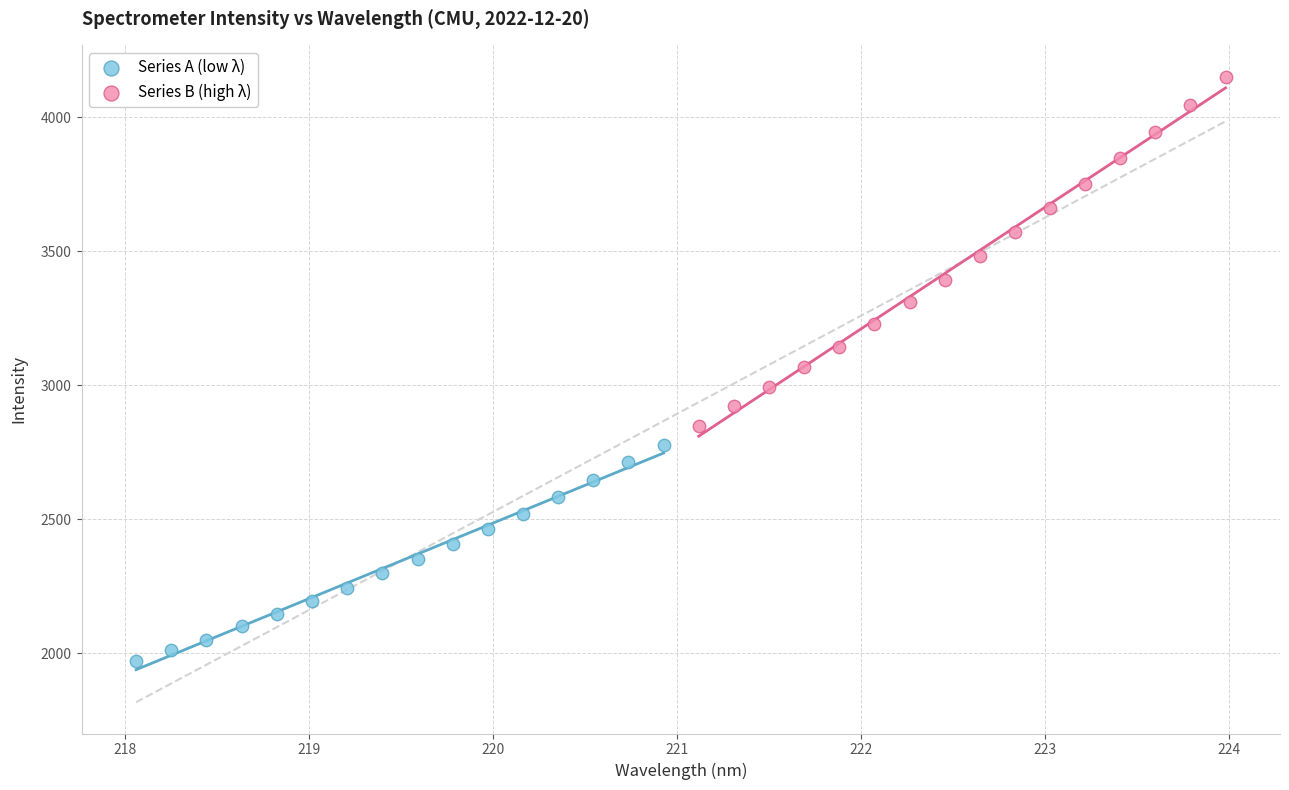

Which series has the largest Y range (max minus min)?

Series B (high λ)